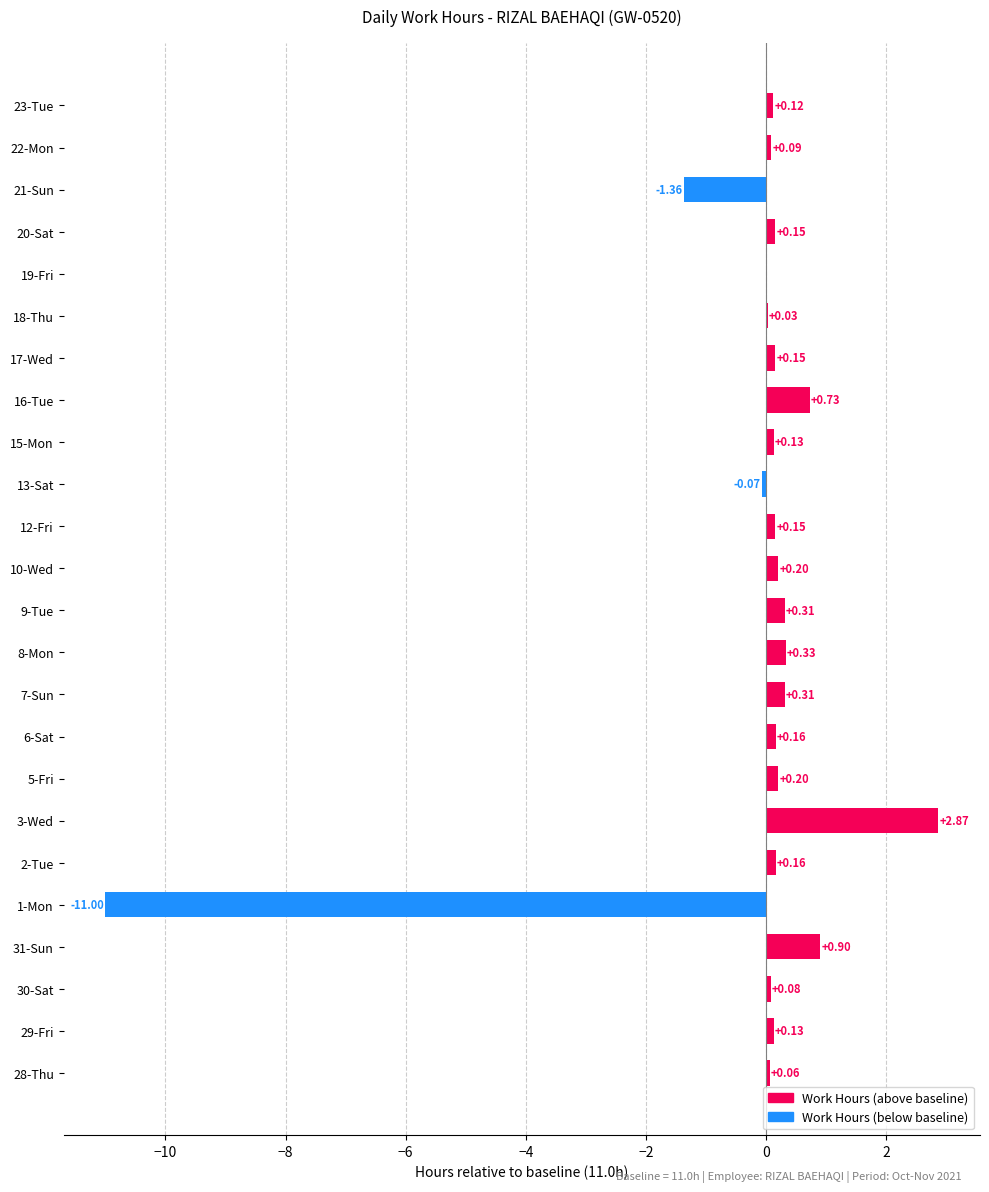

Between 20-Sat and 22-Mon, which is larger?

20-Sat